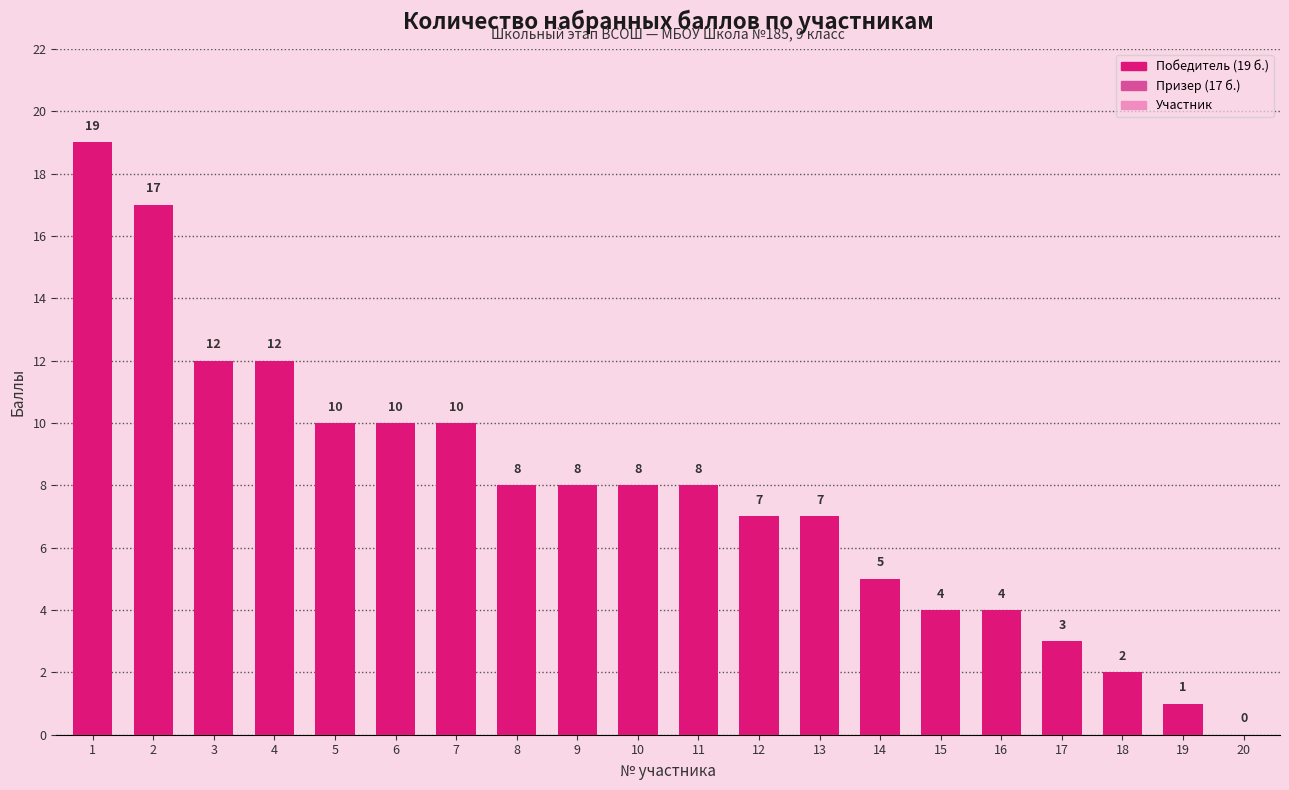

Reading right to left, transcribe all the data shown in this chart.

20=0	19=1	18=2	17=3	16=4	15=4	14=5	13=7	12=7	11=8	10=8	9=8	8=8	7=10	6=10	5=10	4=12	3=12	2=17	1=19